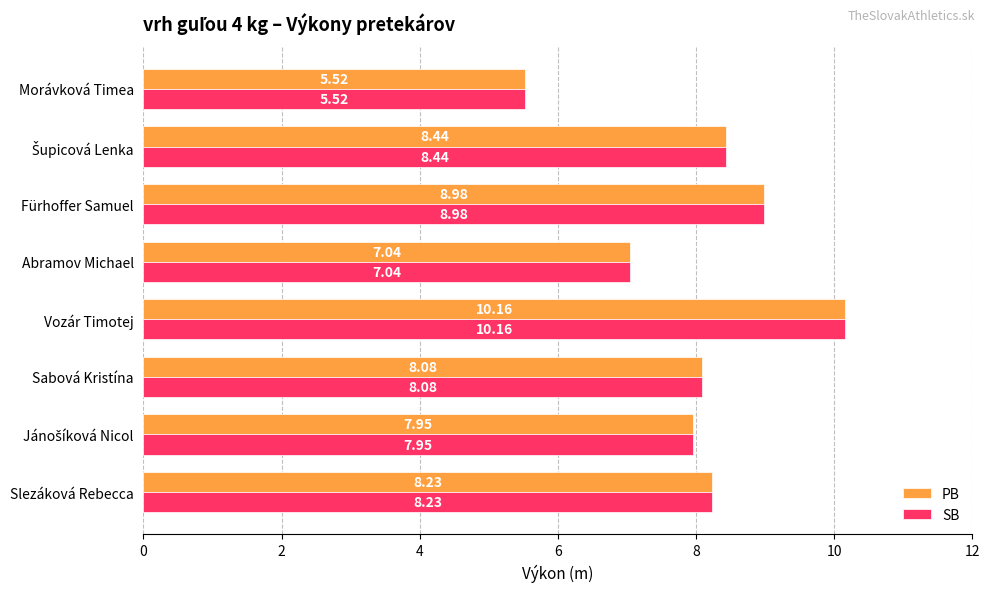

What is the difference between the PB values at Morávková Timea and Vozár Timotej?

4.6